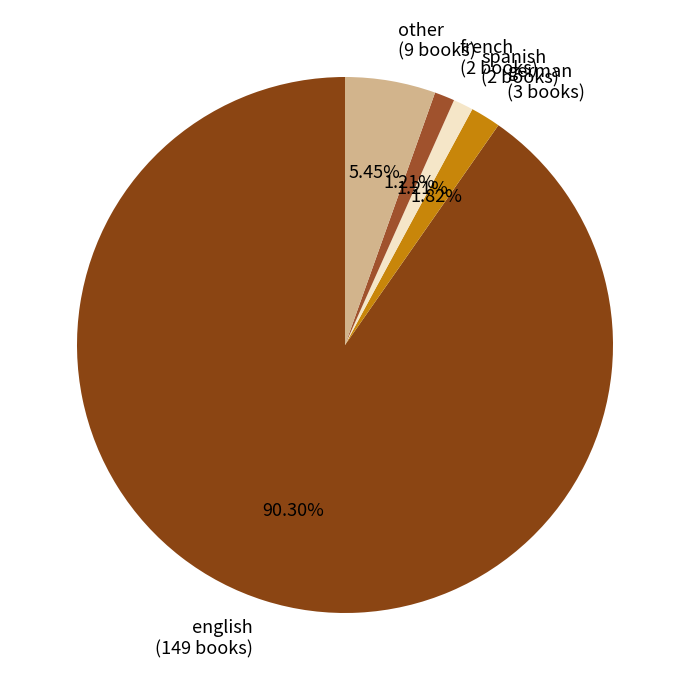

To the nearest percent, what is the difference between the english and other slice percentages?

85%